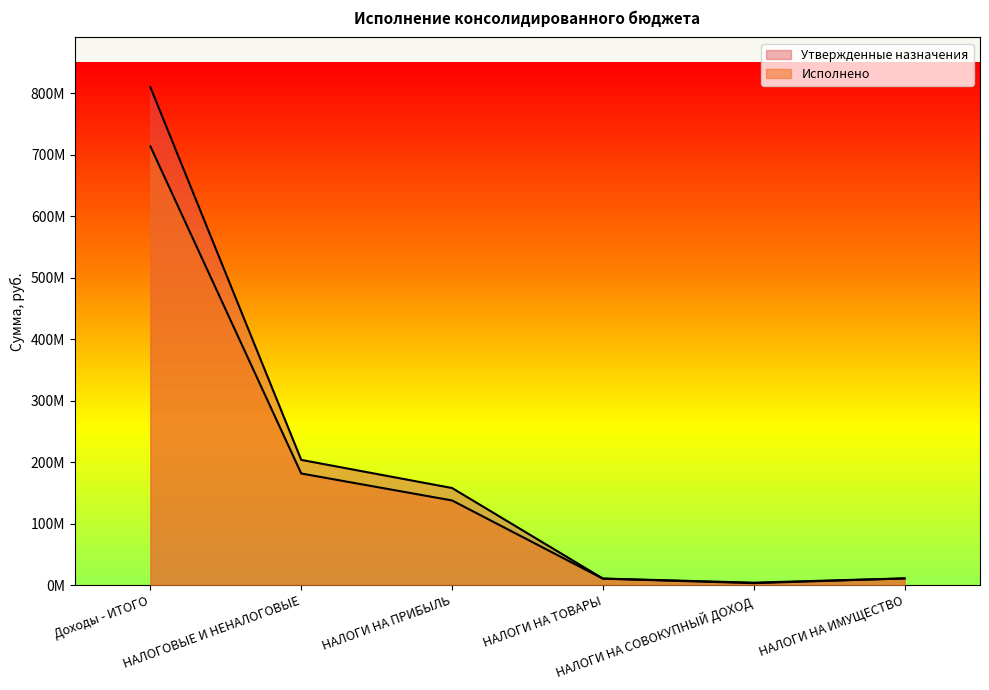

Rank the series by their maximum value, from lowest to highest.

Исполнено, Утвержденные назначения